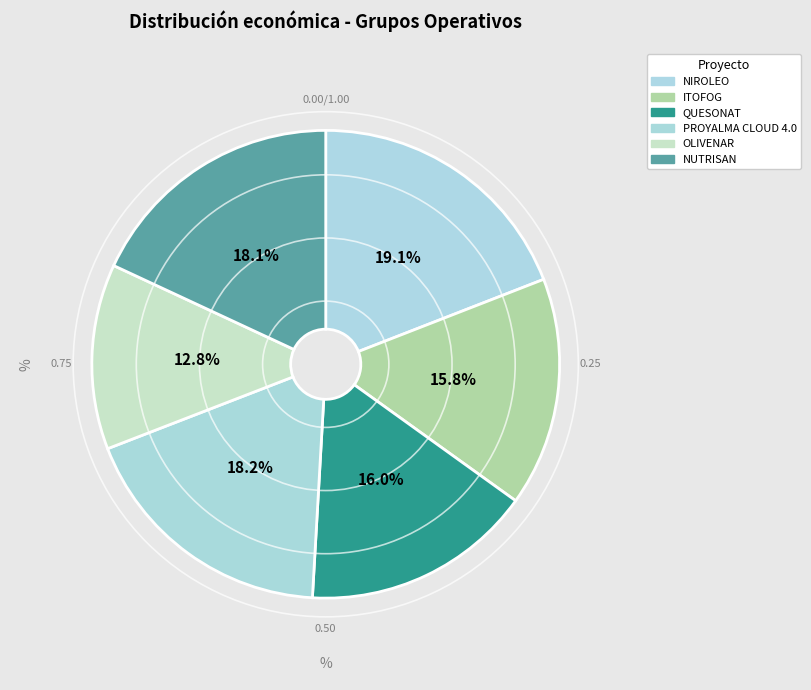

What is the largest slice in the pie chart?

NIROLEO